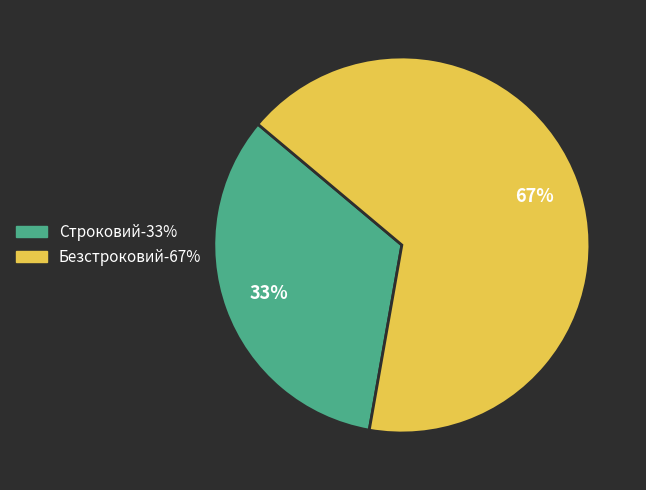

Which has a higher value, Строковий or Безстроковий?

Безстроковий